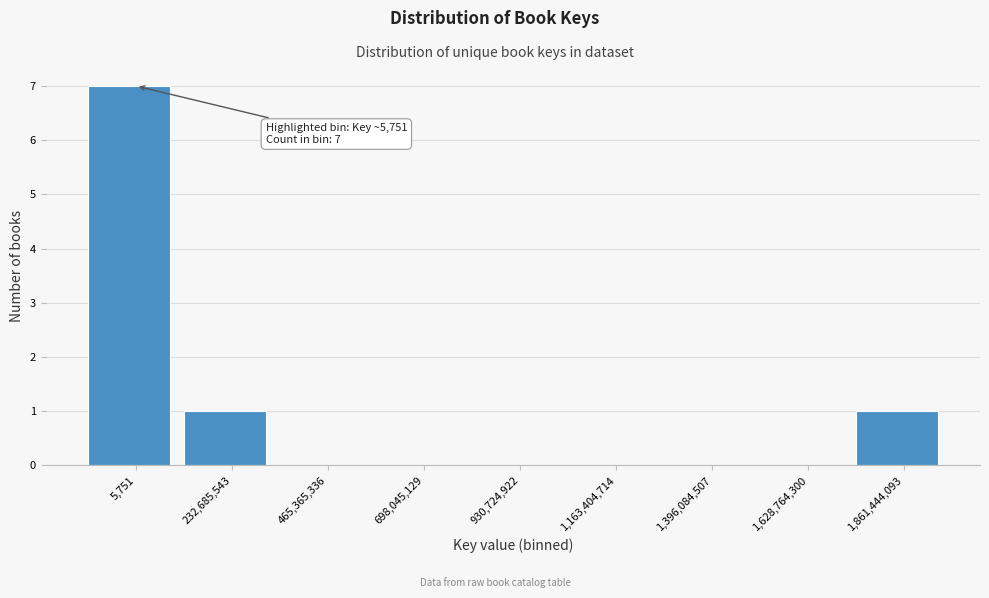

Reading right to left, what are all the values shown in this chart?

1,861,444,093=1	1,628,764,300=0	1,396,084,507=0	1,163,404,714=0	930,724,922=0	698,045,129=0	465,365,336=0	232,685,543=1	5,751=7